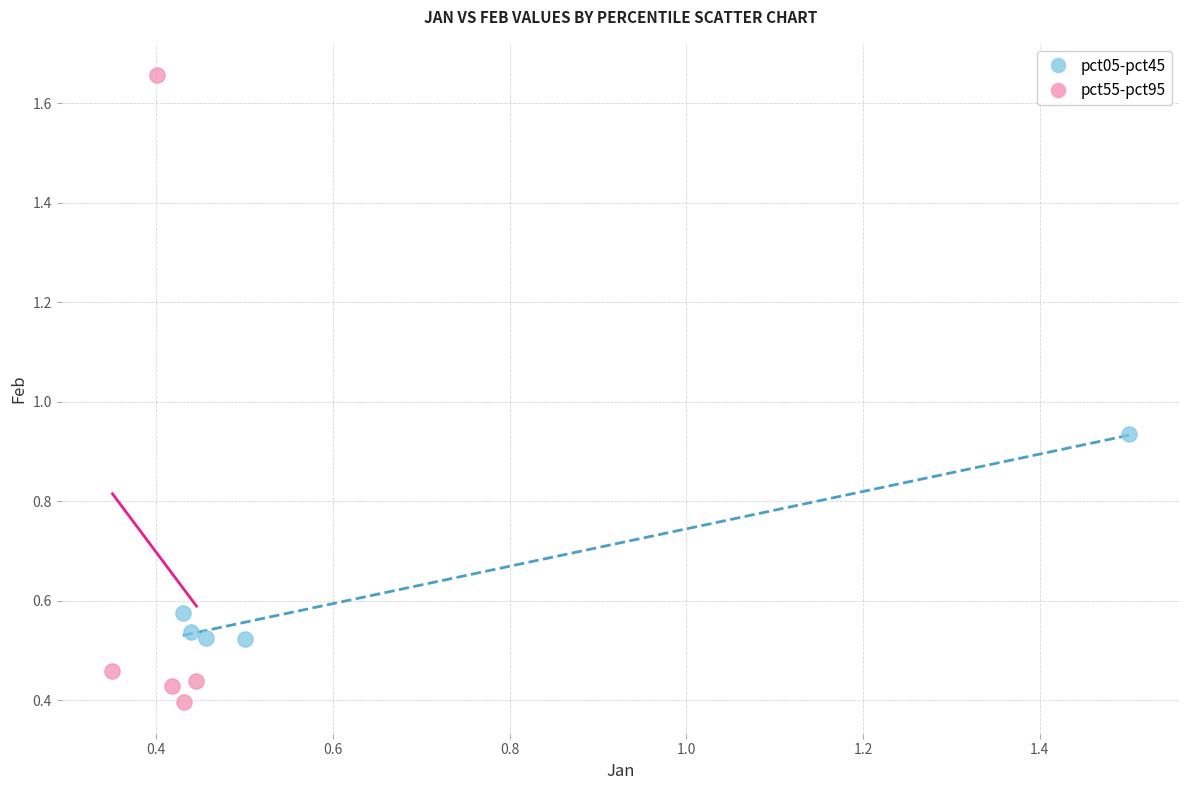

Which series has the widest spread of Y values?

pct55-pct95